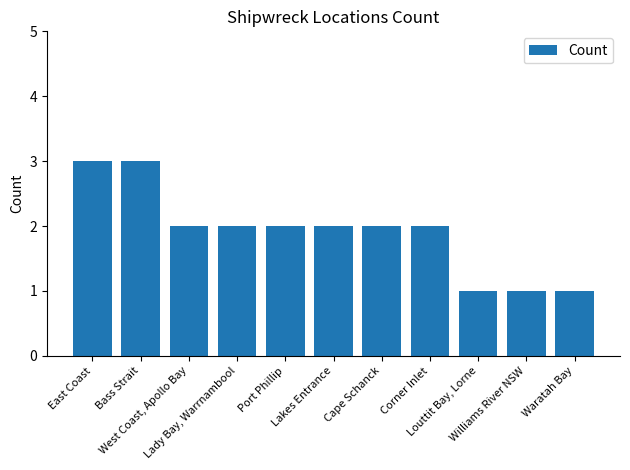

Which has a higher value, Bass Strait or Corner Inlet?

Bass Strait